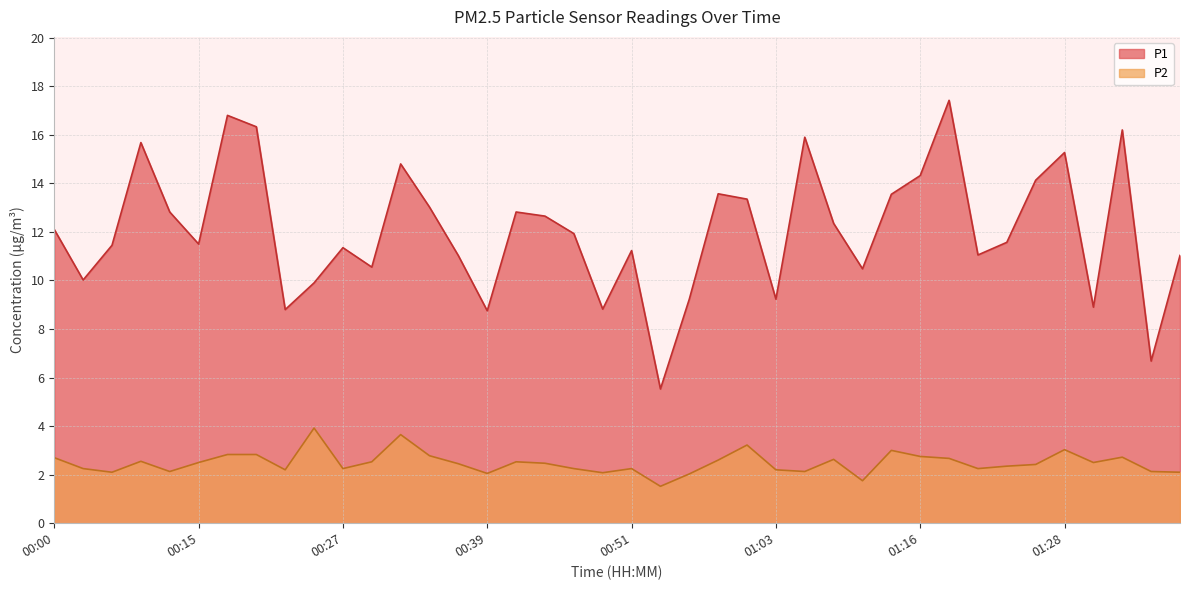

Read the P2 value at 01:25.

2.4